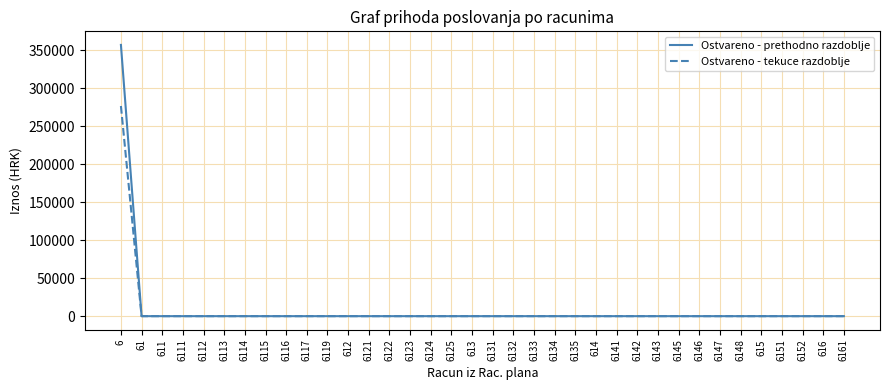

Reading left to right, what are all the values shown in this chart?

Ostvareno - prethodno razdoblje: 357083.0	0.0	0.0	0.0	0.0	0.0	0.0	0.0	0.0	0.0	0.0	0.0	0.0	0.0	0.0	0.0	0.0	0.0	0.0	0.0	0.0	0.0	0.0	0.0	0.0	0.0	0.0	0.0	0.0	0.0	0.0	0.0	0.0	0.0	0.0	0.0
Ostvareno - tekuce razdoblje: 276657.8	0.0	0.0	0.0	0.0	0.0	0.0	0.0	0.0	0.0	0.0	0.0	0.0	0.0	0.0	0.0	0.0	0.0	0.0	0.0	0.0	0.0	0.0	0.0	0.0	0.0	0.0	0.0	0.0	0.0	0.0	0.0	0.0	0.0	0.0	0.0